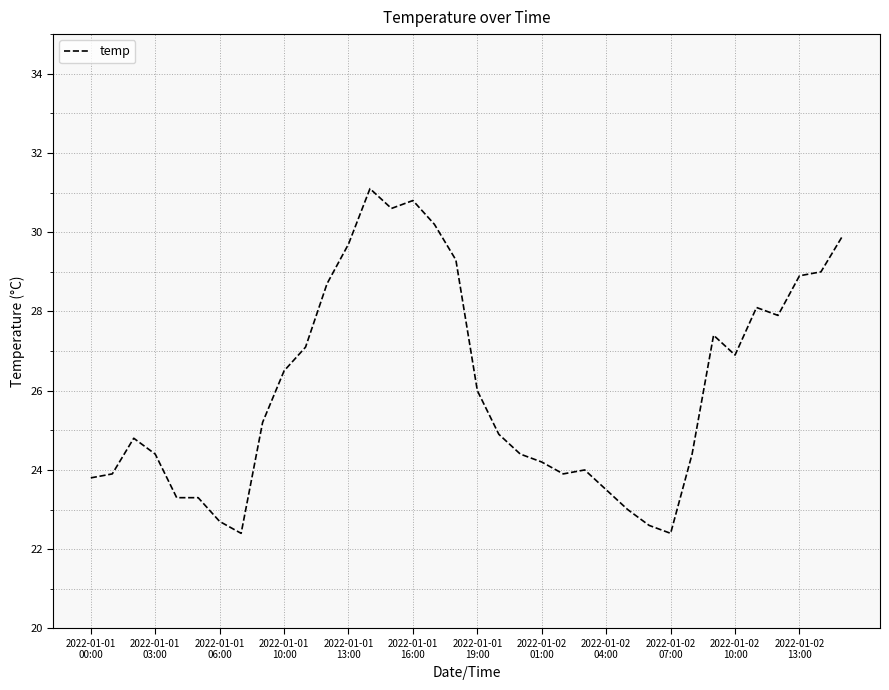

What is the smallest value displayed?

22.4